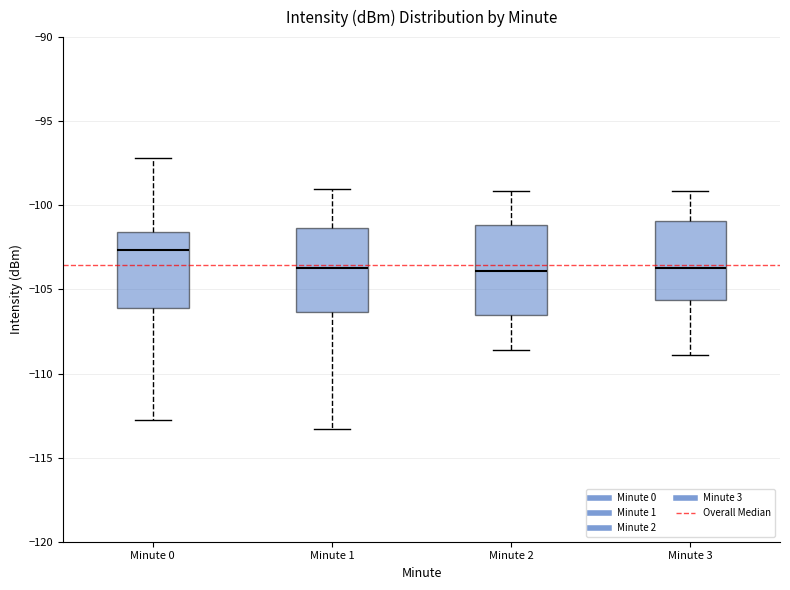

Which box has the highest median line?

Minute 0